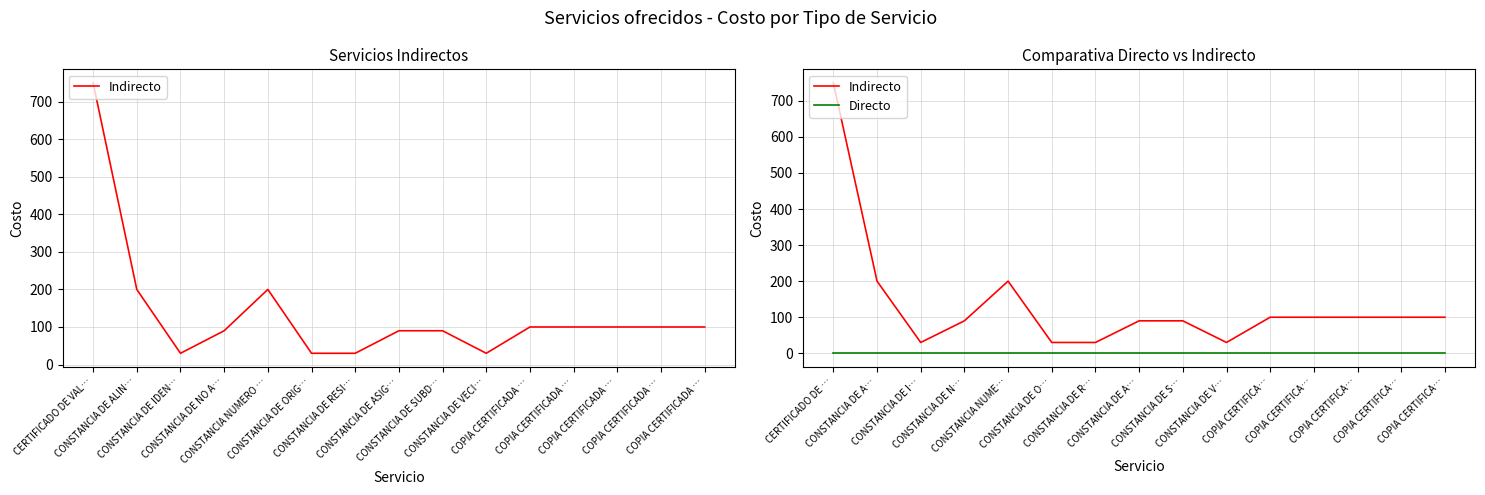

True or false: Directo has more than 0 points higher than both neighbors.

False